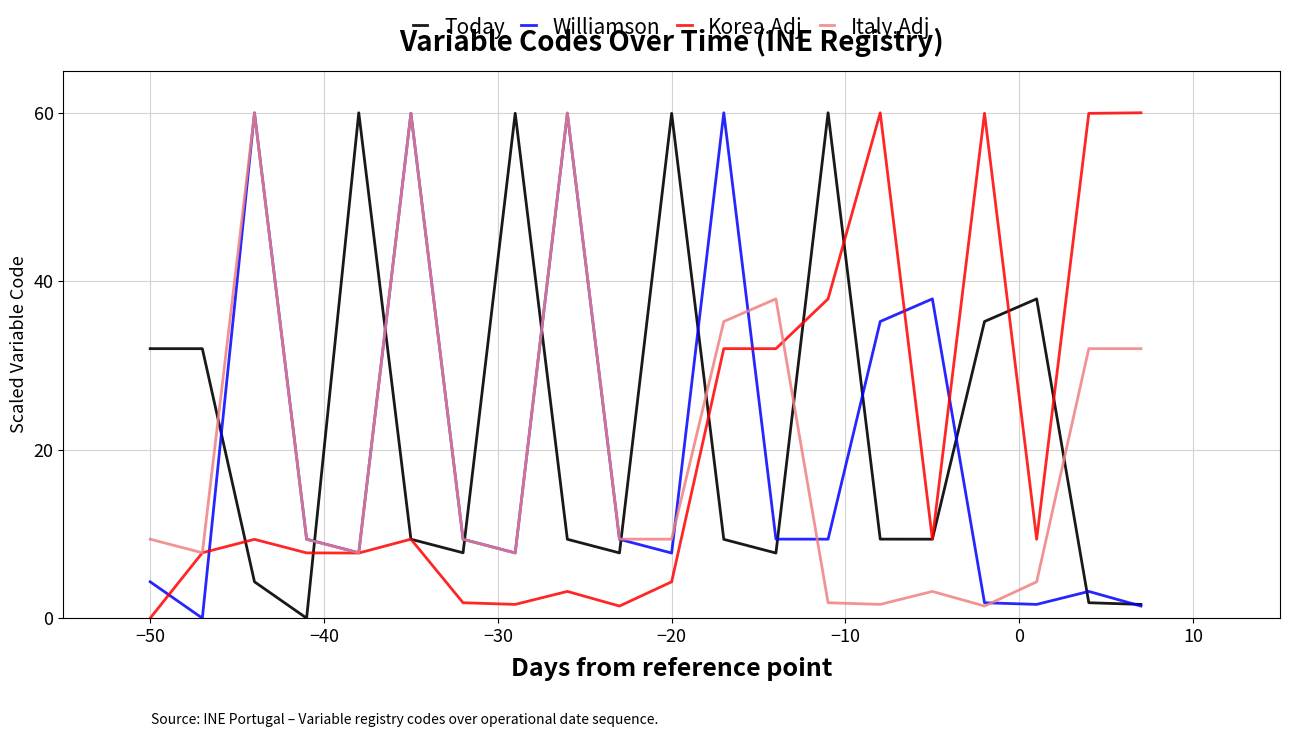

How many intersections are there between Italy.Adj and Today?

9